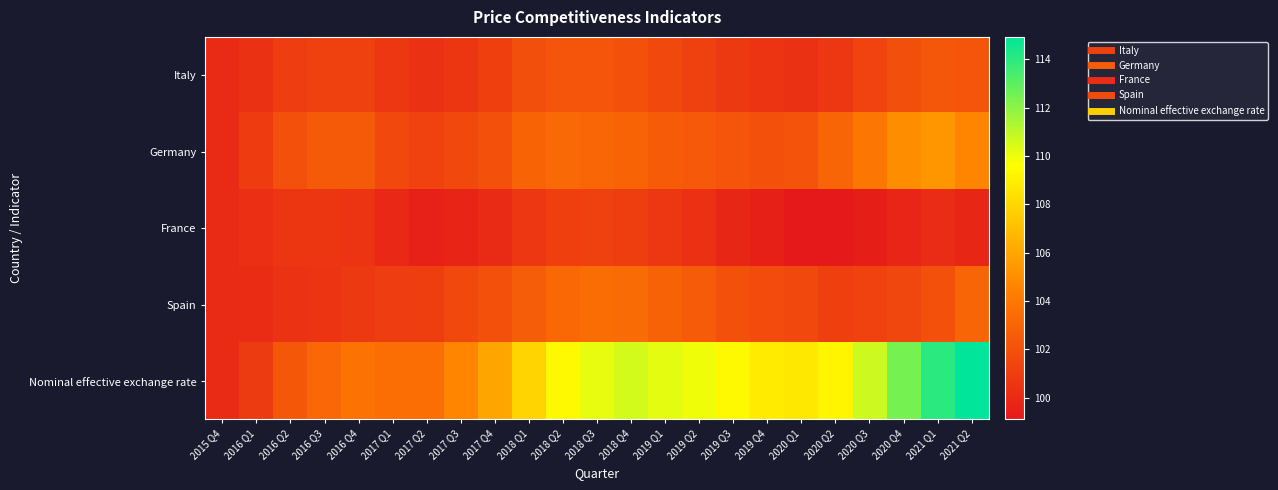

Reading right to left, what are all the values shown in this chart?

Italy: 2021 Q2=102.2	2021 Q1=102.3	2020 Q4=102.0	2020 Q3=101.3	2020 Q2=100.7	2020 Q1=100.3	2019 Q4=100.5	2019 Q3=100.8	2019 Q2=101.2	2019 Q1=101.6	2018 Q4=102.0	2018 Q3=102.2	2018 Q2=102.2	2018 Q1=101.9	2017 Q4=101.1	2017 Q3=100.7	2017 Q2=100.4	2017 Q1=100.7	2016 Q4=101.2	2016 Q3=101.2	2016 Q2=101.0	2016 Q1=100.4	2015 Q4=100.0
Germany: 2021 Q2=104.7	2021 Q1=105.3	2020 Q4=105.0	2020 Q3=104.0	2020 Q2=103.0	2020 Q1=102.1	2019 Q4=102.0	2019 Q3=102.2	2019 Q2=102.4	2019 Q1=102.6	2018 Q4=102.9	2018 Q3=103.1	2018 Q2=103.3	2018 Q1=103.0	2017 Q4=102.1	2017 Q3=101.6	2017 Q2=101.2	2017 Q1=101.6	2016 Q4=102.5	2016 Q3=102.5	2016 Q2=102.0	2016 Q1=100.9	2015 Q4=100.0
France: 2021 Q2=99.8	2021 Q1=100.1	2020 Q4=99.8	2020 Q3=99.4	2020 Q2=99.1	2020 Q1=99.1	2019 Q4=99.5	2019 Q3=99.8	2019 Q2=100.3	2019 Q1=100.7	2018 Q4=101.1	2018 Q3=101.2	2018 Q2=101.1	2018 Q1=100.7	2017 Q4=100.0	2017 Q3=99.7	2017 Q2=99.6	2017 Q1=100.0	2016 Q4=100.5	2016 Q3=100.7	2016 Q2=100.7	2016 Q1=100.2	2015 Q4=100.0
Spain: 2021 Q2=103.0	2021 Q1=102.0	2020 Q4=101.5	2020 Q3=101.2	2020 Q2=101.1	2020 Q1=101.6	2019 Q4=101.7	2019 Q3=102.0	2019 Q2=102.5	2019 Q1=102.9	2018 Q4=103.3	2018 Q3=103.4	2018 Q2=103.2	2018 Q1=102.7	2017 Q4=102.0	2017 Q3=101.5	2017 Q2=101.1	2017 Q1=101.0	2016 Q4=100.8	2016 Q3=100.5	2016 Q2=100.4	2016 Q1=100.1	2015 Q4=100.0
Nominal effective exchange rate: 2021 Q2=114.9	2021 Q1=114.0	2020 Q4=112.5	2020 Q3=110.7	2020 Q2=109.3	2020 Q1=108.7	2019 Q4=108.8	2019 Q3=109.4	2019 Q2=110.0	2019 Q1=110.2	2018 Q4=110.5	2018 Q3=110.2	2018 Q2=109.4	2018 Q1=107.9	2017 Q4=106.0	2017 Q3=104.6	2017 Q2=103.5	2017 Q1=103.5	2016 Q4=103.8	2016 Q3=103.2	2016 Q2=102.3	2016 Q1=100.8	2015 Q4=100.0